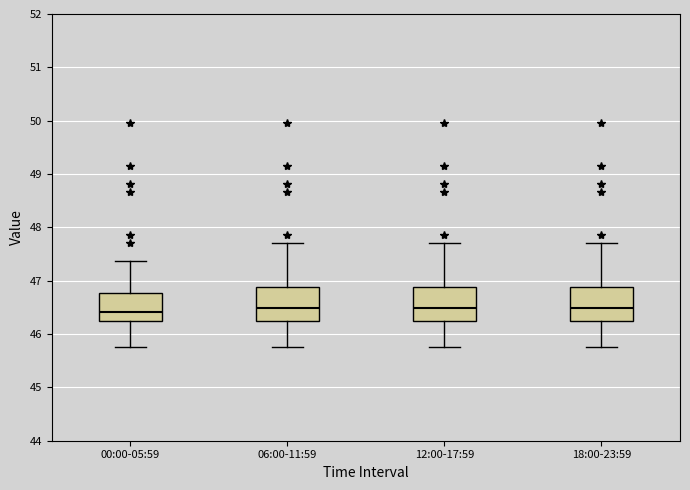

Where does the lower whisker of the box for 18:00-23:59 end on the y-axis? The values are not printed on the chart, so give them approximately, as read against the axis.

45.8